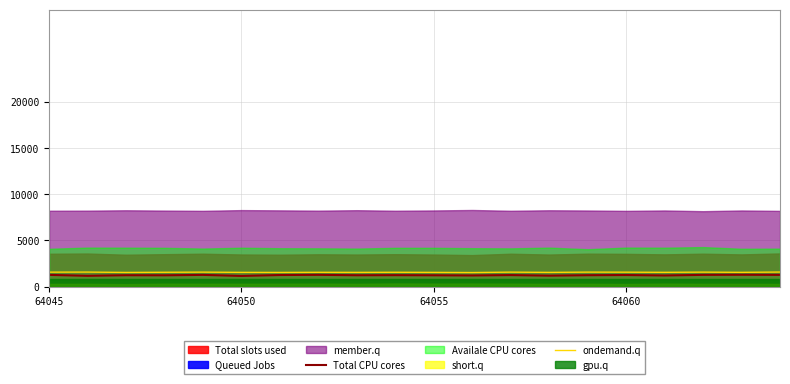

True or false: Total CPU cores has more than 0 points higher than both neighbors.

True